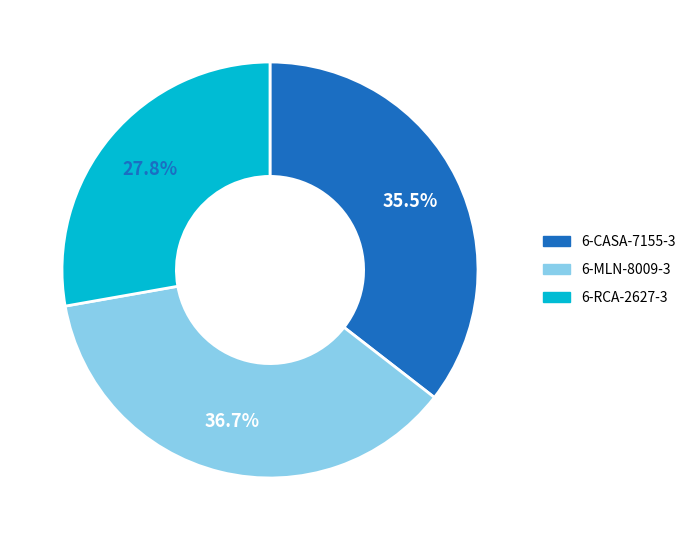

What is the total percentage of 6-CASA-7155-3 and 6-MLN-8009-3?

72.2%